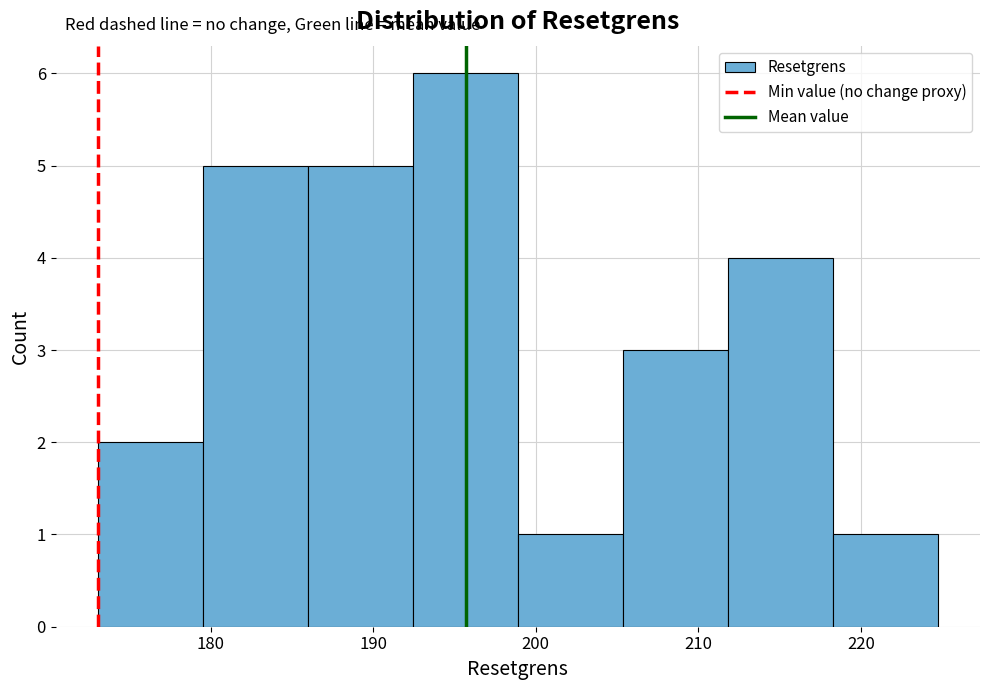

Reading left to right, transcribe this chart: for each bar, give the range it covers on the x-axis and its height. Neither the bar edges nor the heights are printed on the chart, so give them approximately, as read against the axes.

173 to 180: 2
180 to 186: 5
186 to 192: 5
192 to 199: 6
199 to 205: 1
205 to 212: 3
212 to 218: 4
218 to 225: 1